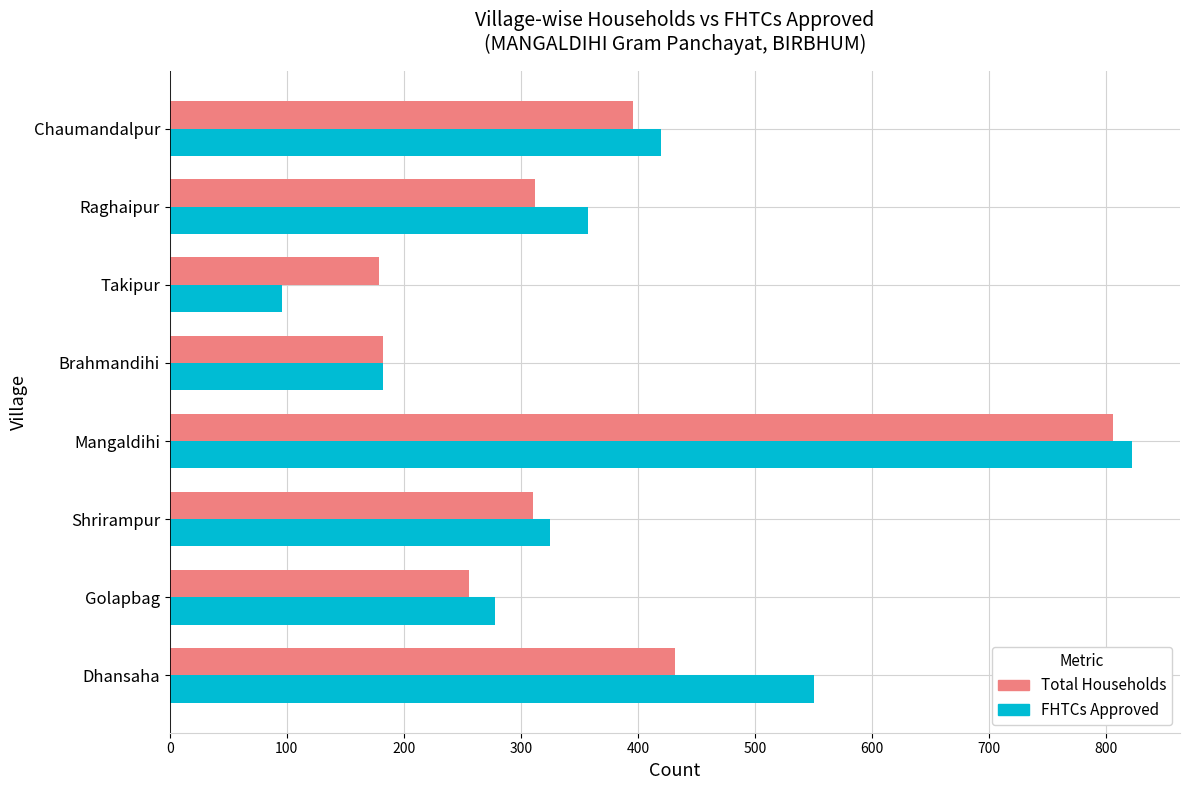

At which label is FHTCs Approved closest to 459?

Chaumandalpur